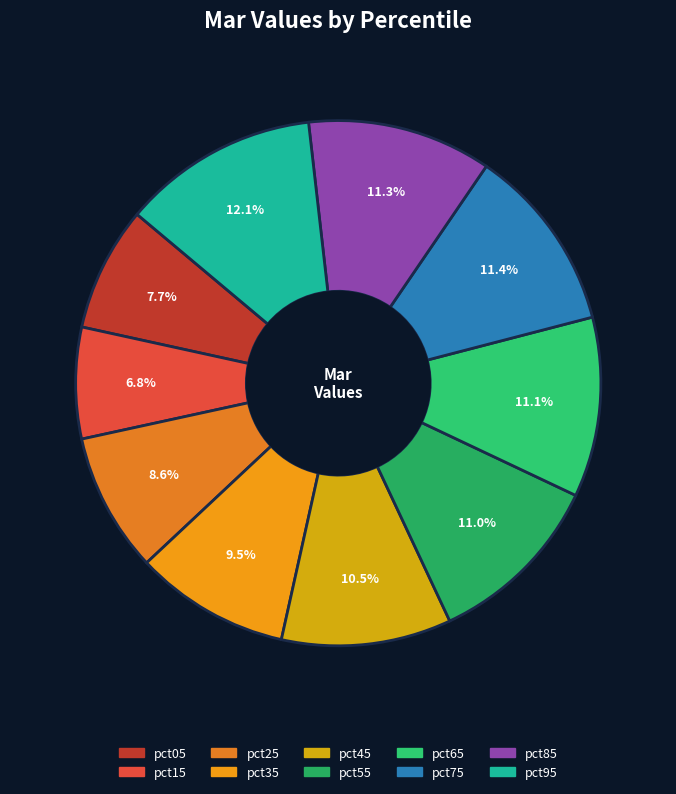

The pct85 slice represents 24% of the pie. True or false?

False